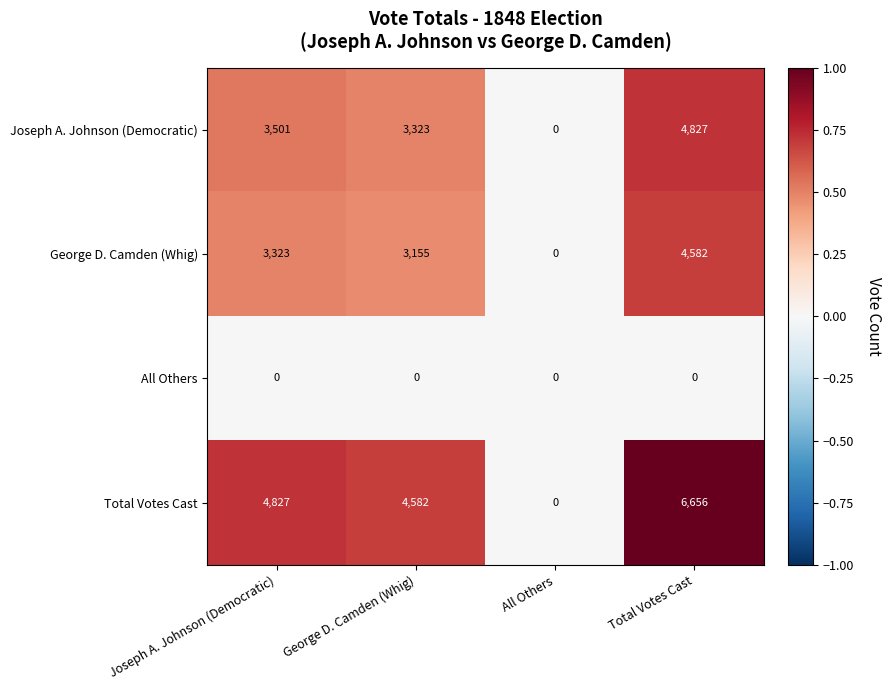

Reading left to right, list all the values displayed in this chart.

Joseph A. Johnson (Democratic): Joseph A. Johnson (Democratic)=3501	George D. Camden (Whig)=3323	All Others=0	Total Votes Cast=4827
George D. Camden (Whig): Joseph A. Johnson (Democratic)=3323	George D. Camden (Whig)=3155	All Others=0	Total Votes Cast=4582
All Others: Joseph A. Johnson (Democratic)=0	George D. Camden (Whig)=0	All Others=0	Total Votes Cast=0
Total Votes Cast: Joseph A. Johnson (Democratic)=4827	George D. Camden (Whig)=4582	All Others=0	Total Votes Cast=6656